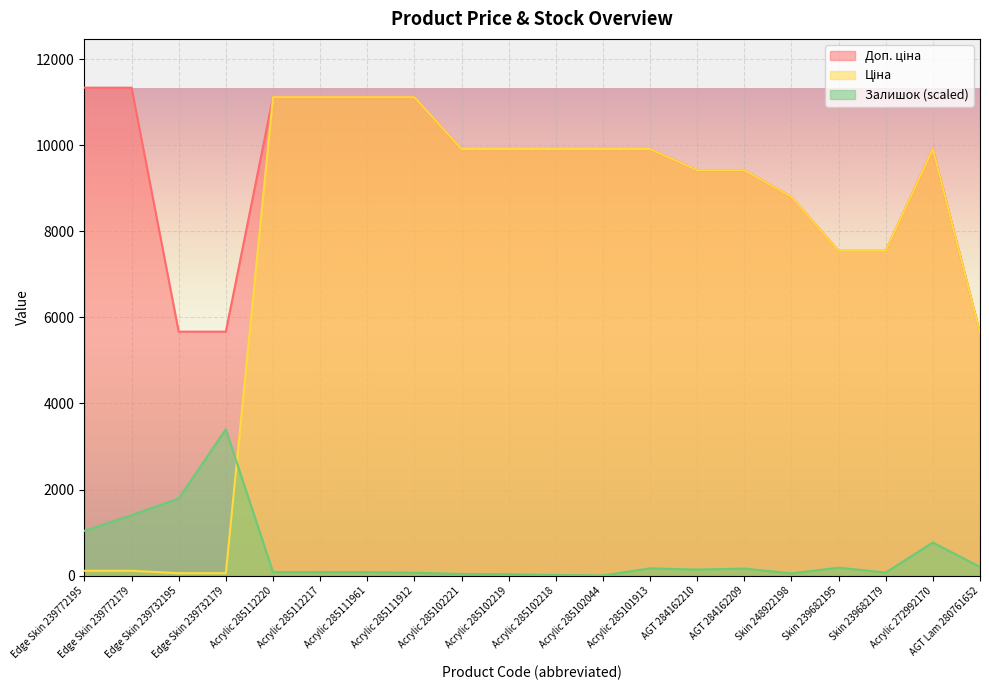

What position from the left is Edge Skin 239772195?

1